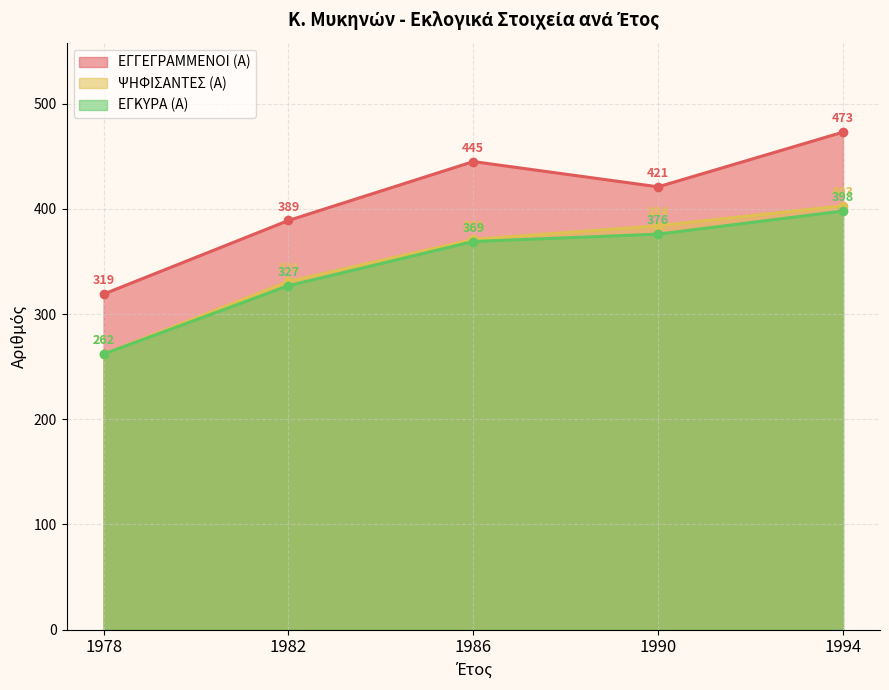

The value of ΨΗΦΙΣΑΝΤΕΣ (Α) at 1982 is 145. True or false?

False